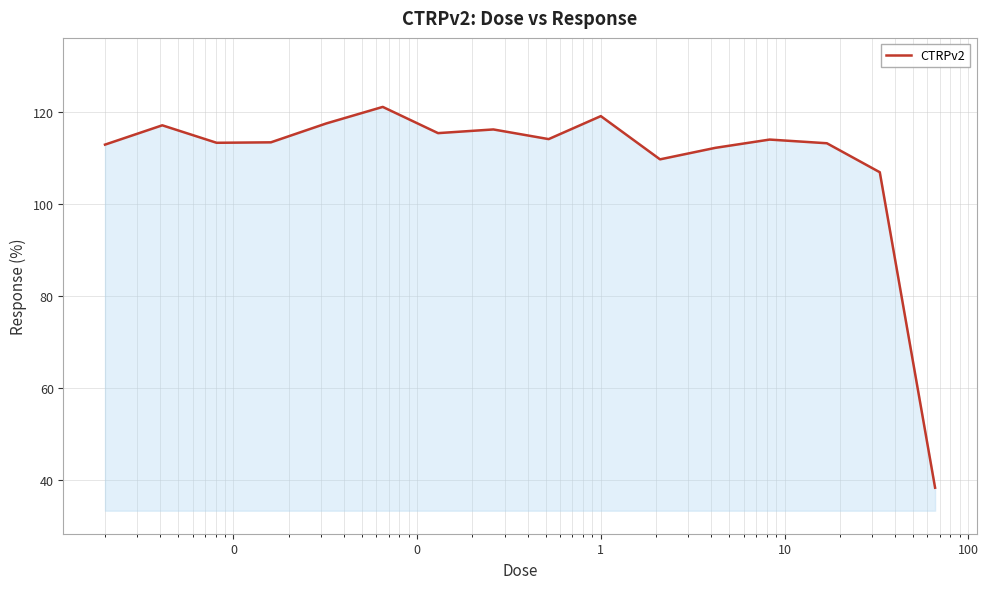

What is the difference between the maximum and minimum values?

82.8